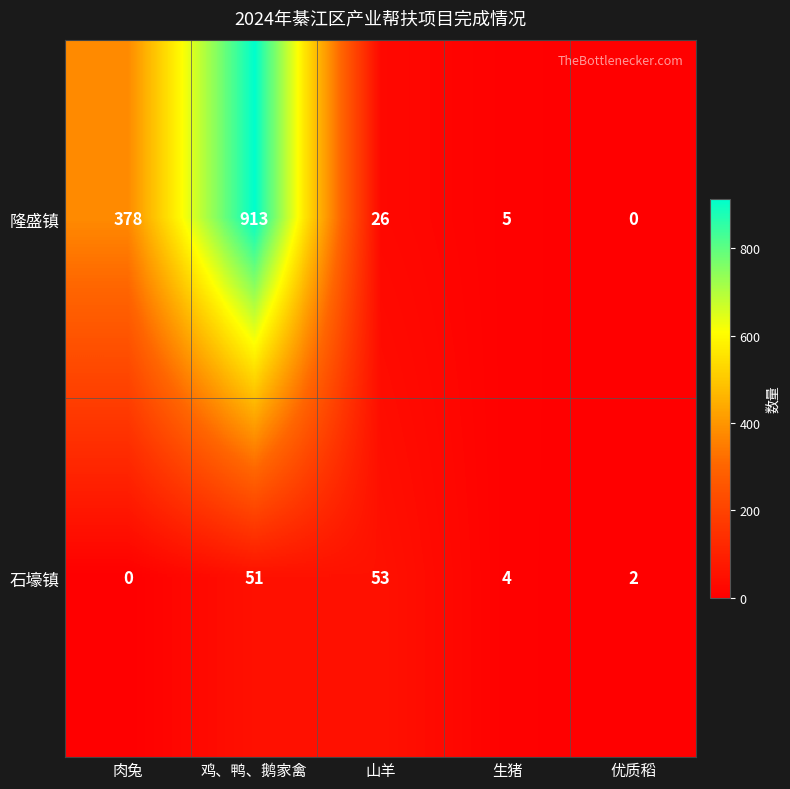

Which series has the widest spread of values?

隆盛镇